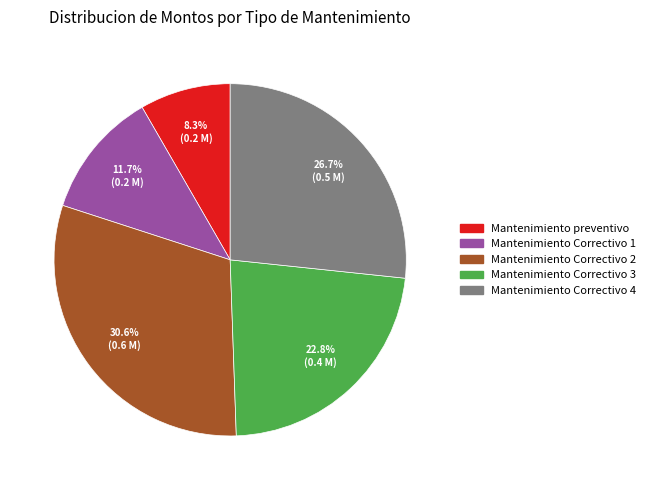

Between Mantenimiento Correctivo 1 and Mantenimiento Correctivo 2, which is larger?

Mantenimiento Correctivo 2